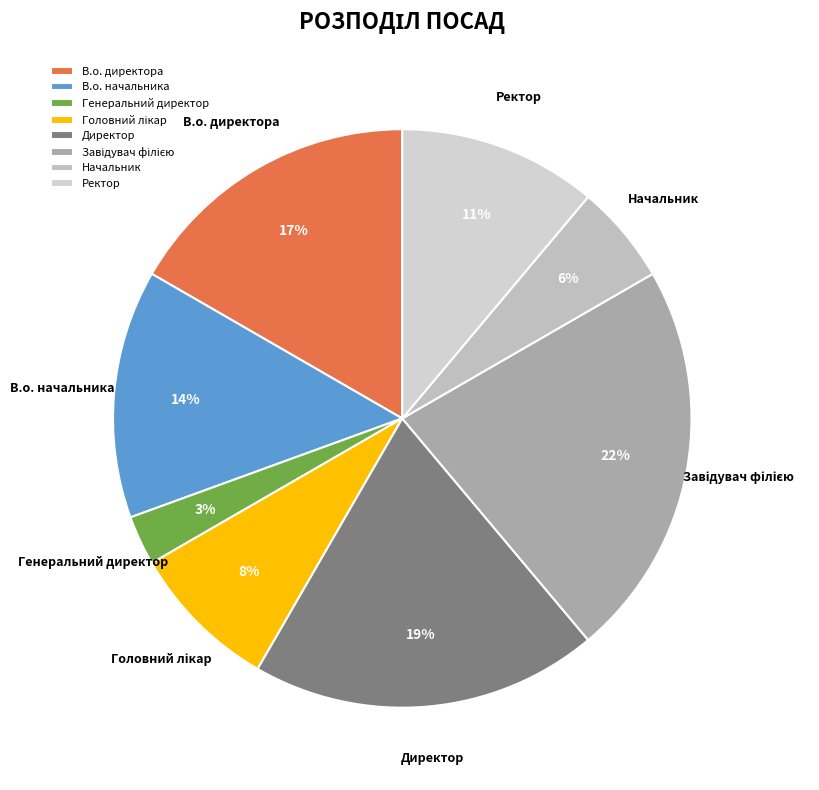

Between В.о. директора and Директор, which is larger?

Директор